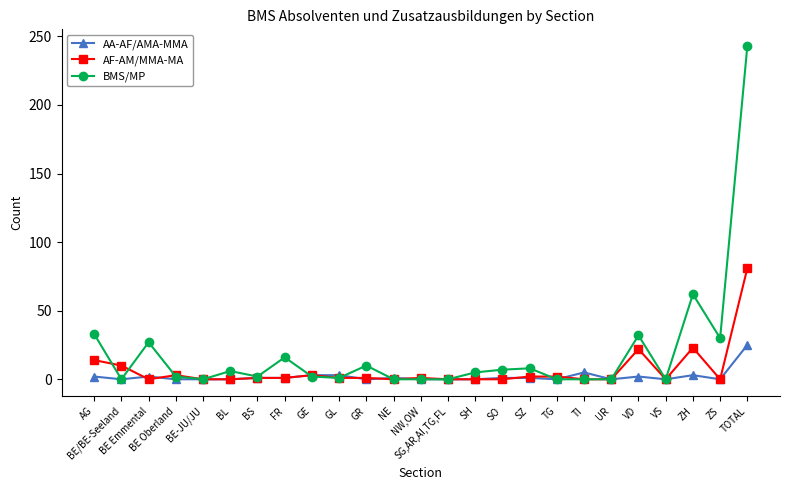

What is the approximate value of AF-AM/MMA-MA at BE/BE-Seeland, to the nearest 5?

10